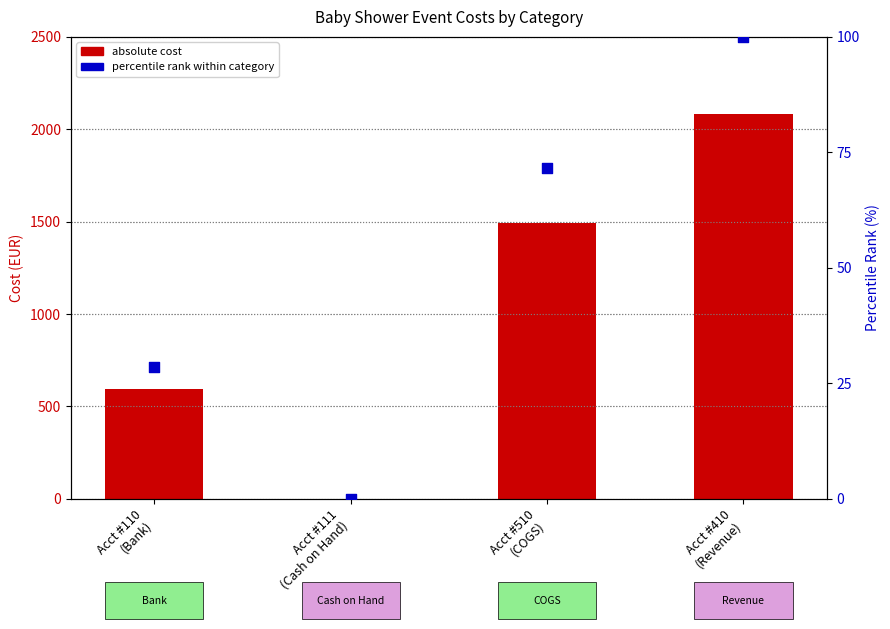

Which series contains the highest Y value?

absolute cost